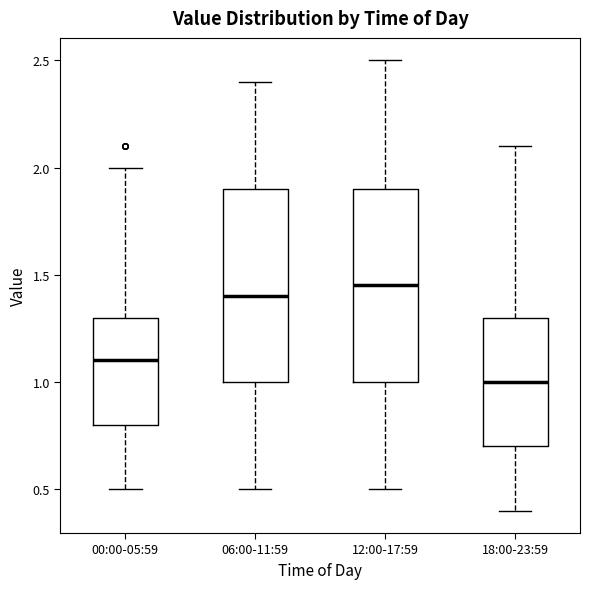

Reading left to right, read every box against the y-axis: the position of its median line, the range the box covers, and the ends of its whiskers. The values are not printed on the chart, so give them approximately, as read against the axis.

00:00-05:59: median 1.10, box 0.80 to 1.30, whiskers 0.50 to 2.00
06:00-11:59: median 1.40, box 1.00 to 1.90, whiskers 0.50 to 2.40
12:00-17:59: median 1.45, box 1.00 to 1.90, whiskers 0.50 to 2.50
18:00-23:59: median 1.00, box 0.70 to 1.30, whiskers 0.40 to 2.10